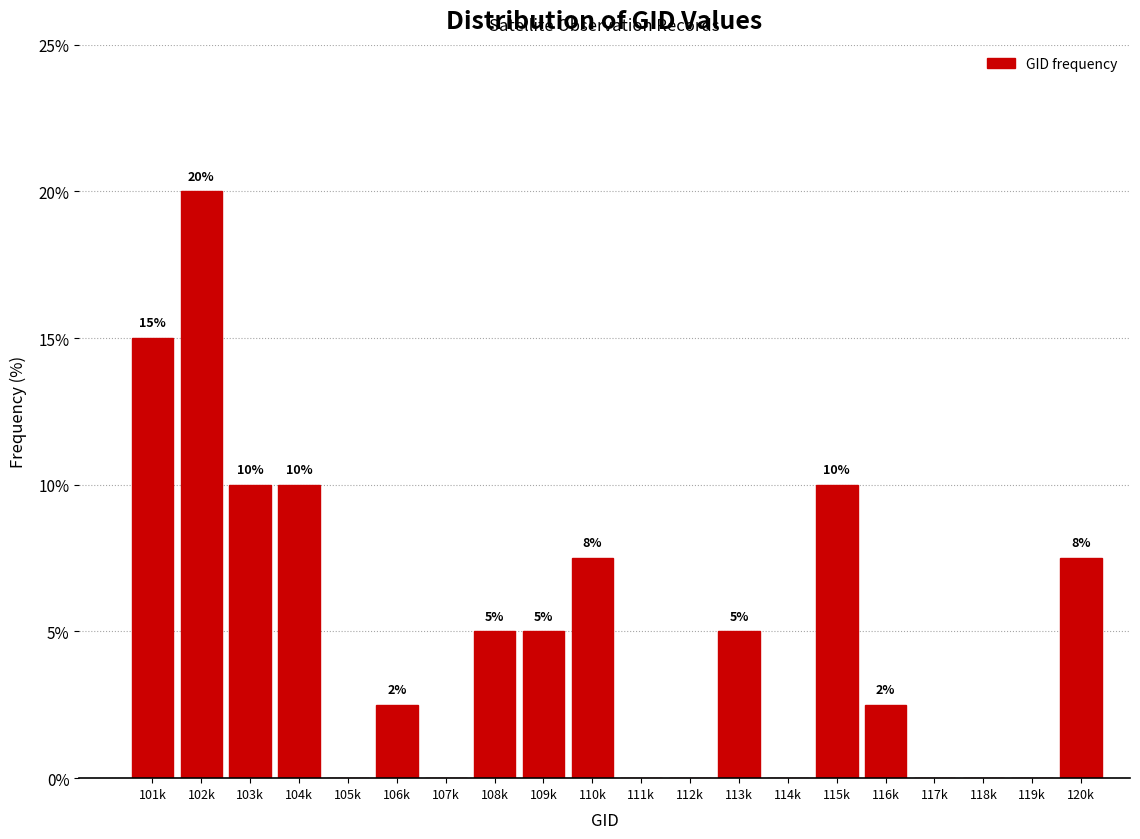

What is the change in value from 101k to 111k?

-15.0